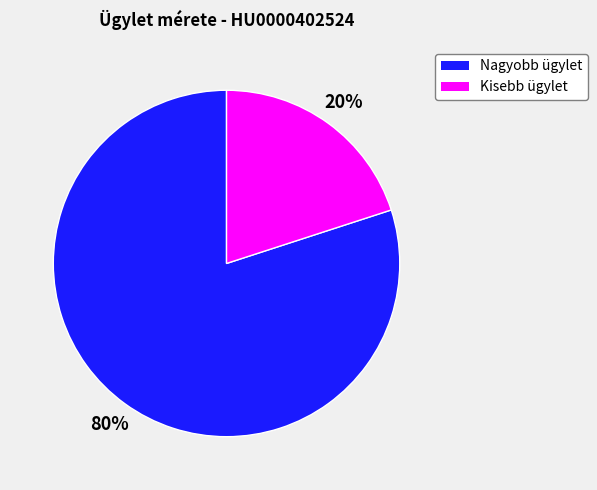

To the nearest percent, what is the difference between the largest and smallest slice percentages?

60%